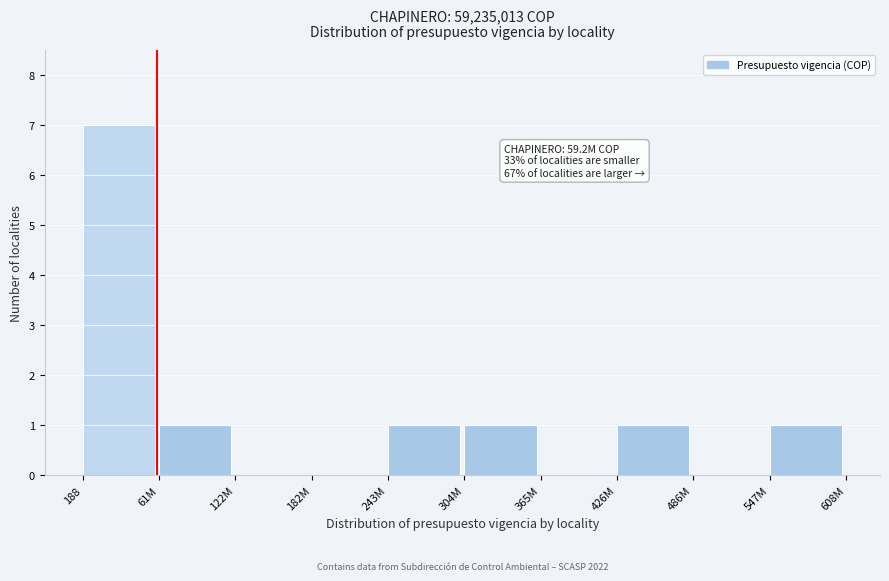

Reading left to right, list all the values displayed in this chart.

188=7	61M=1	122M=0	182M=0	243M=1	304M=1	365M=0	426M=1	486M=0	547M=1